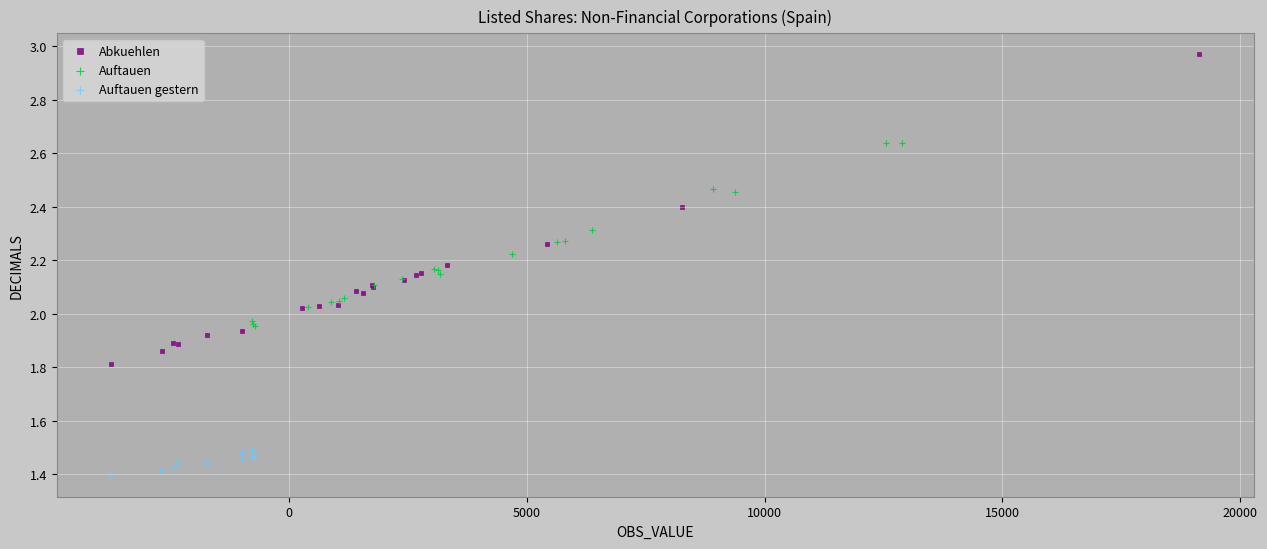

Which series contains the lowest Y value?

Auftauen gestern